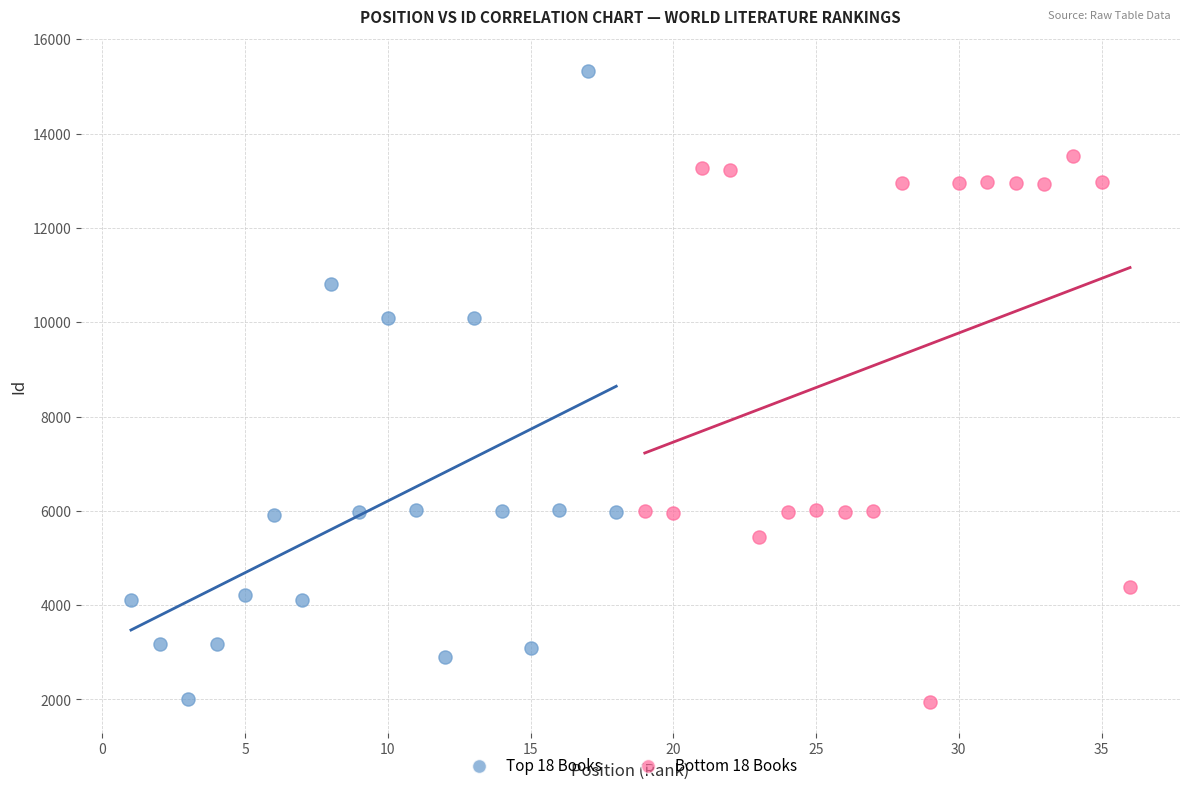

Which series contains the highest Y value?

Top 18 Books